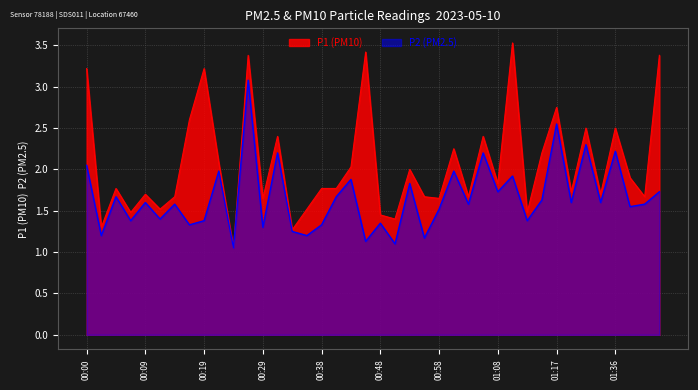

True or false: P2 and P1 intersect in this chart.

False